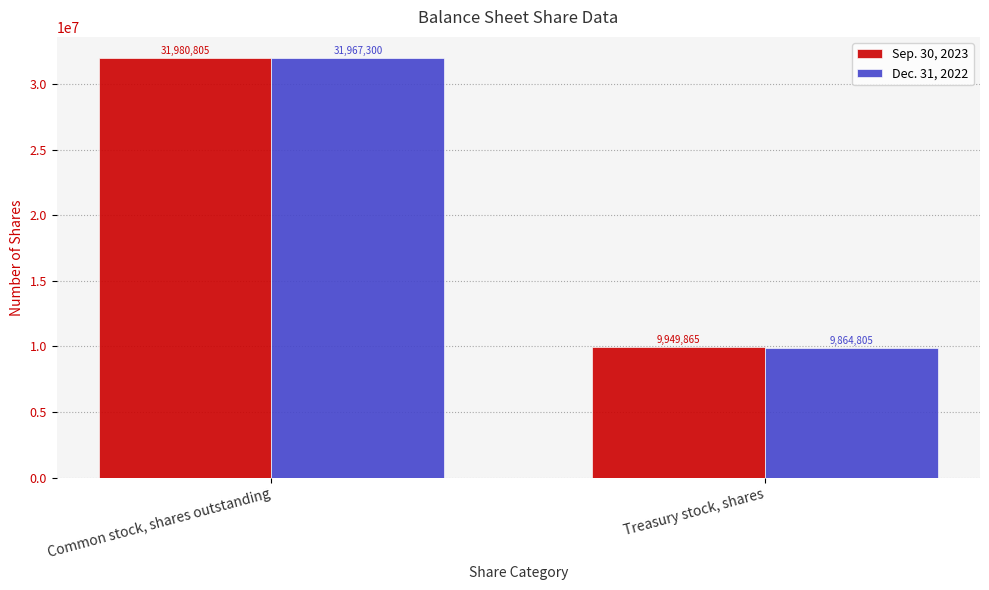

Reading left to right, transcribe all the data shown in this chart.

Sep. 30, 2023: 31980805	9949865
Dec. 31, 2022: 31967300	9864805